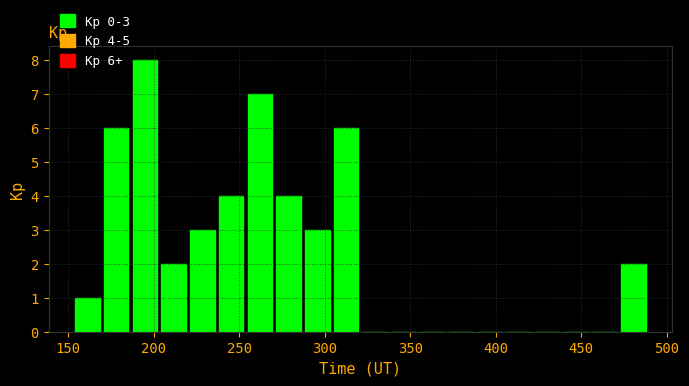

Read against the x-axis, roughly where is the centre of the tallest bar?

195